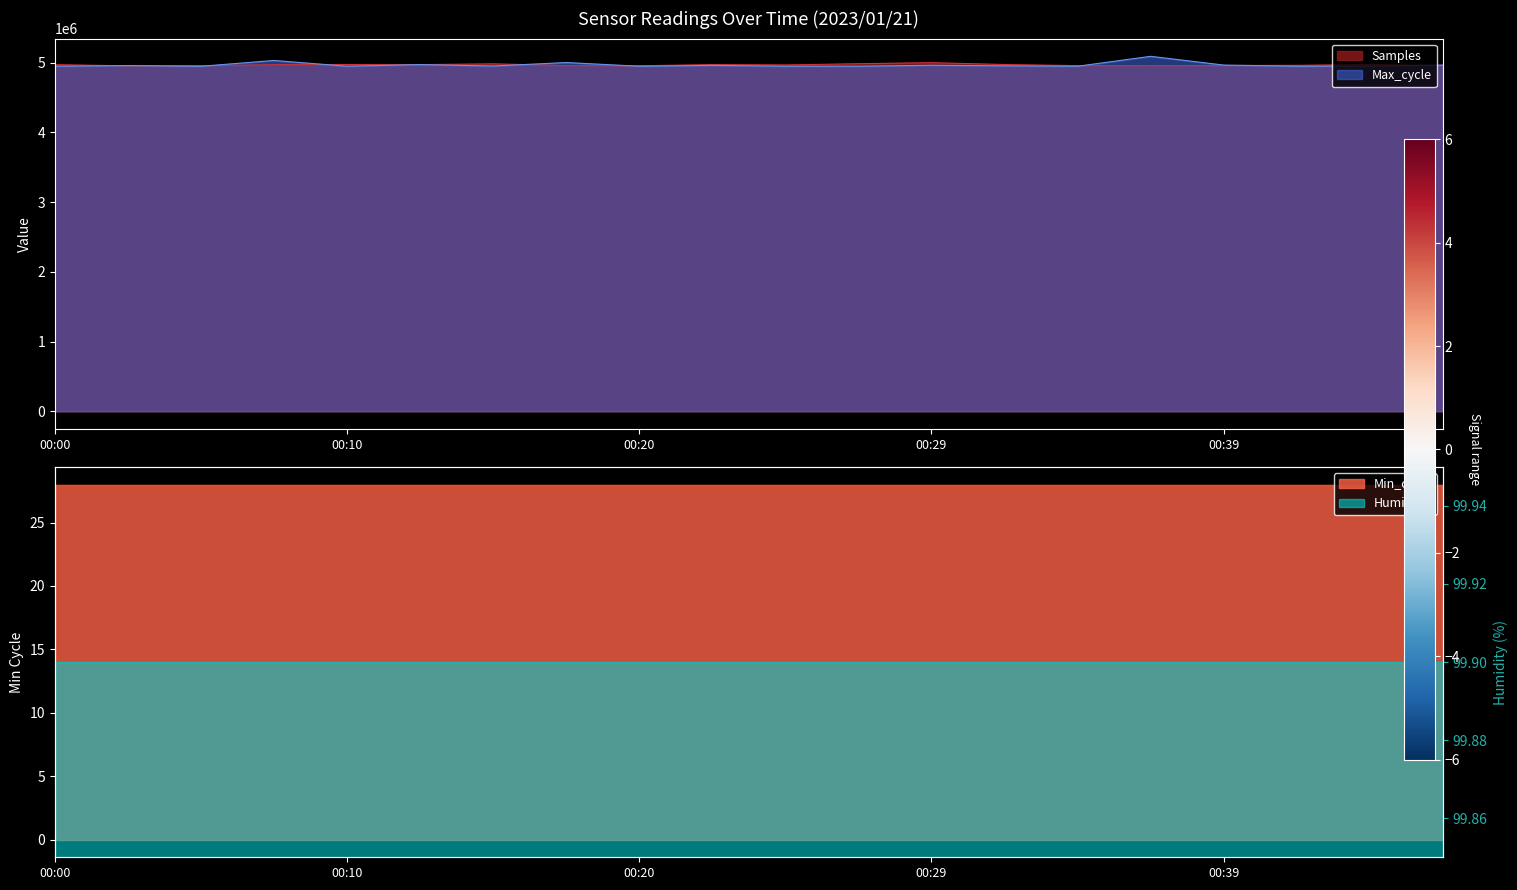

Does the chart display data point markers on the line(s)?

No